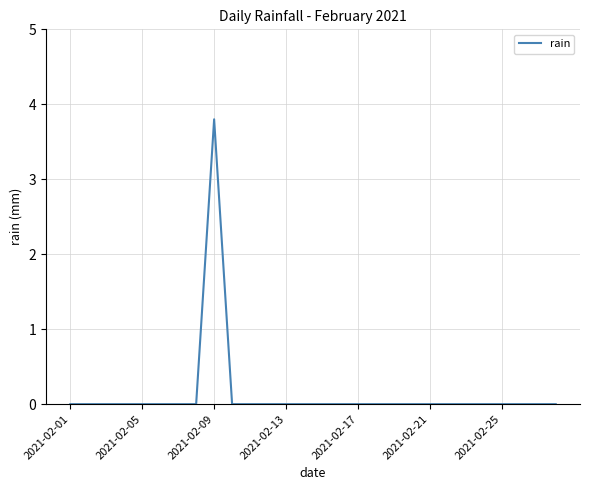

What is the greatest value displayed?

3.8